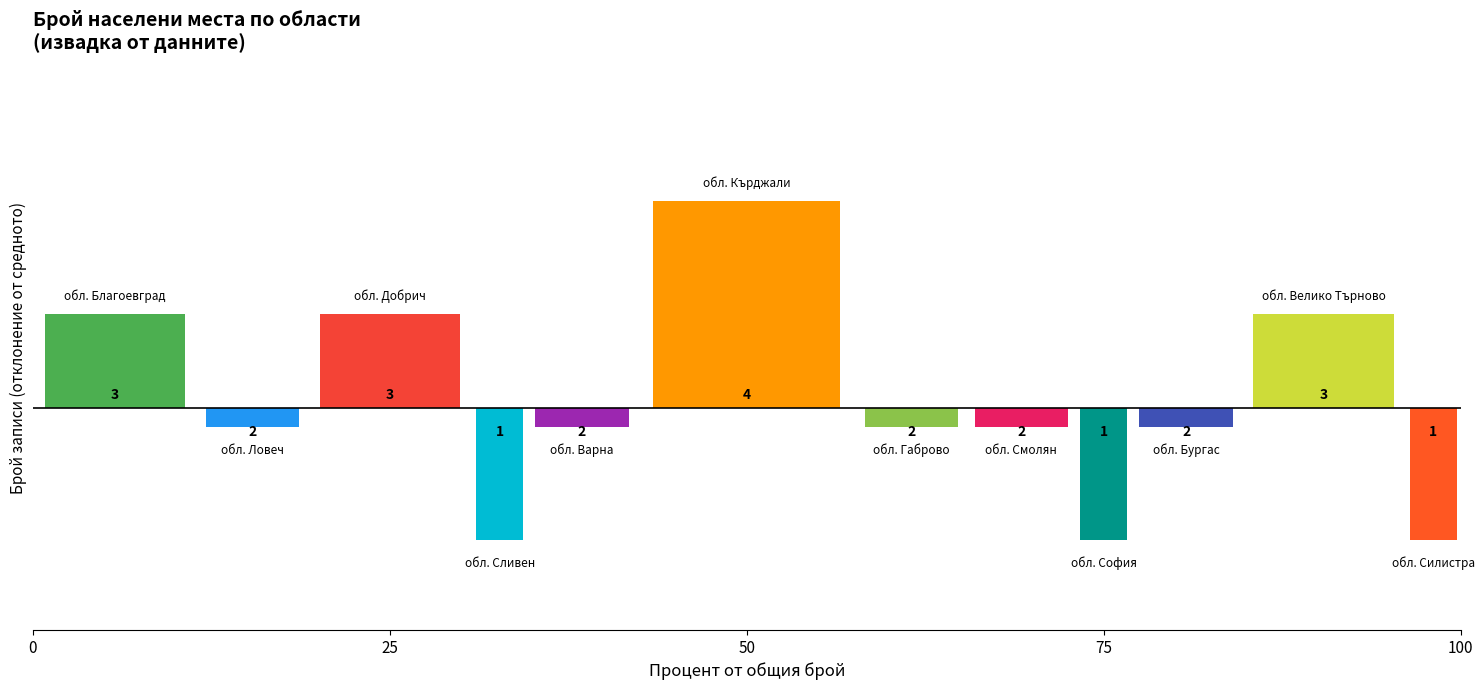

How many bars are there in each group?

12